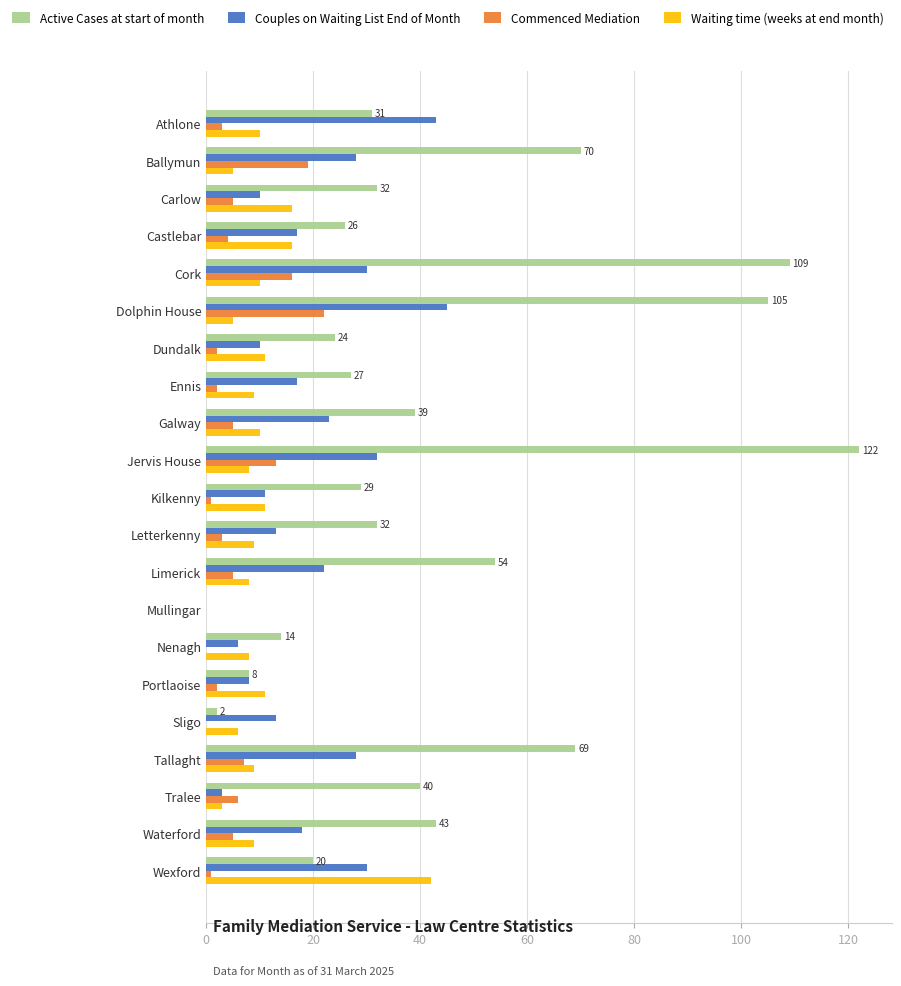

Which series changed the most between Cork and Waterford?

Active Cases at start of month